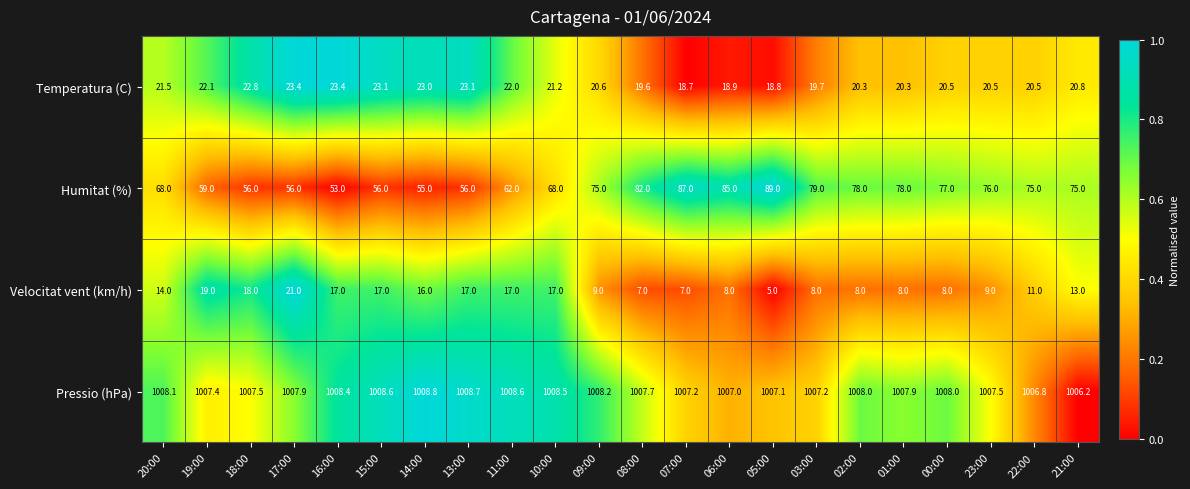

Rank the series at 17:00 from lowest to highest value.

Velocitat vent (km/h), Temperatura (C), Humitat (%), Pressio (hPa)